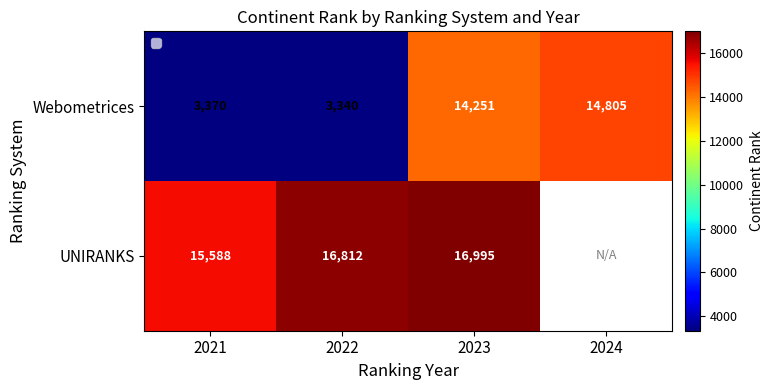

Count the number of values greater than 14251.

1